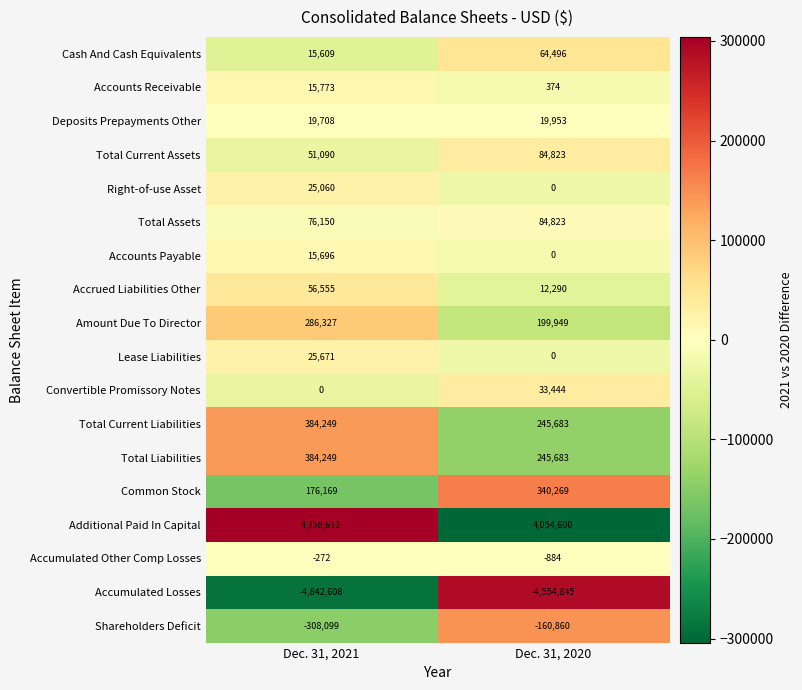

What is the approximate value of Accumulated Losses at Dec. 31, 2021, to the nearest 50?

-4842600